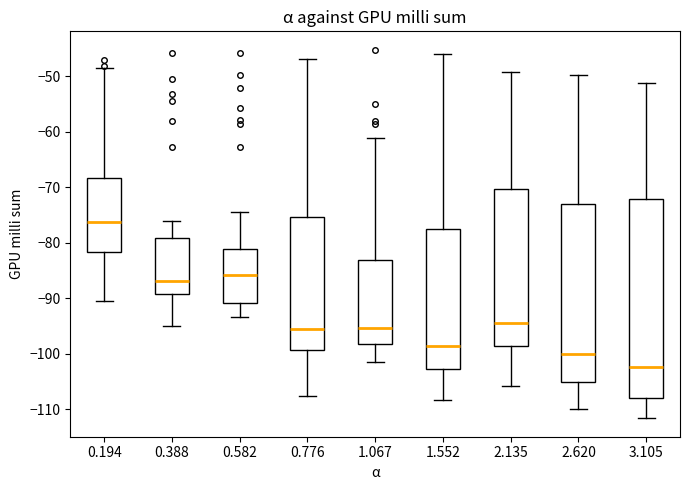

Which box has the lowest median line?

3.105